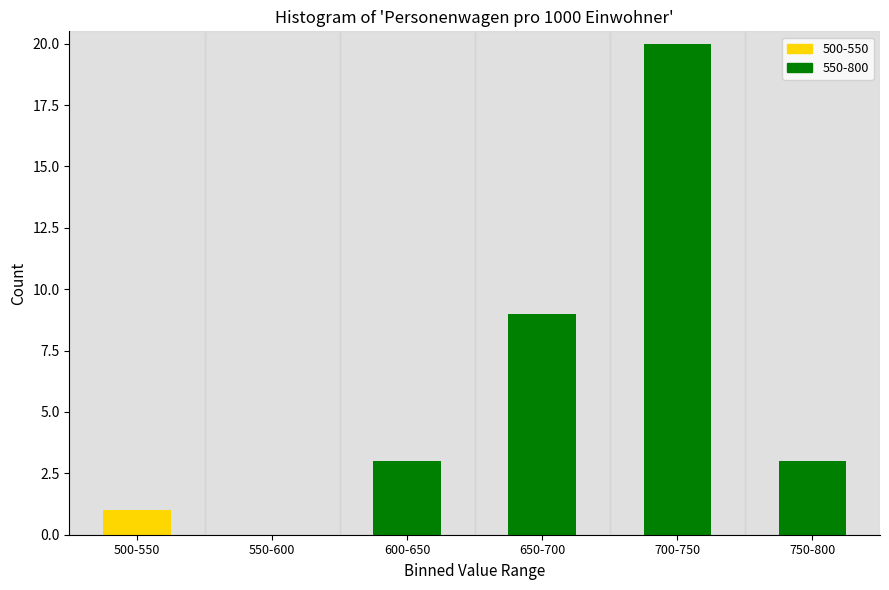

Reading left to right, extract all data points from this chart.

500-550=1	550-600=0	600-650=3	650-700=9	700-750=20	750-800=3